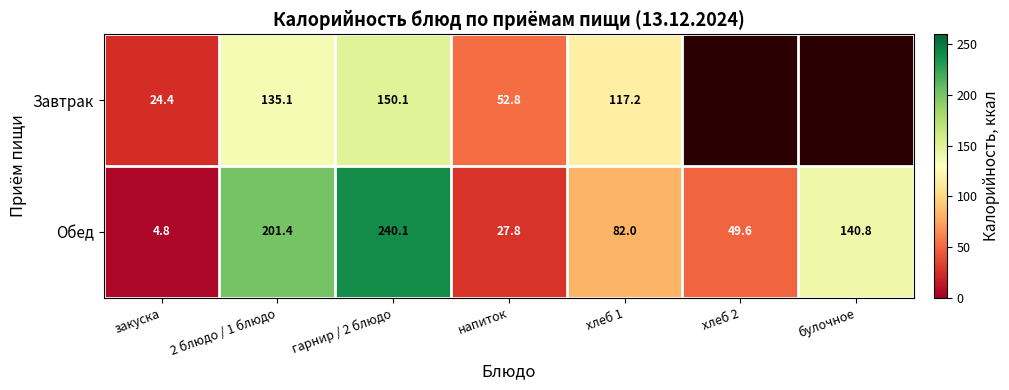

The Завтрак series shows 150.1 at гарнир / 2 блюдо. True or false?

True